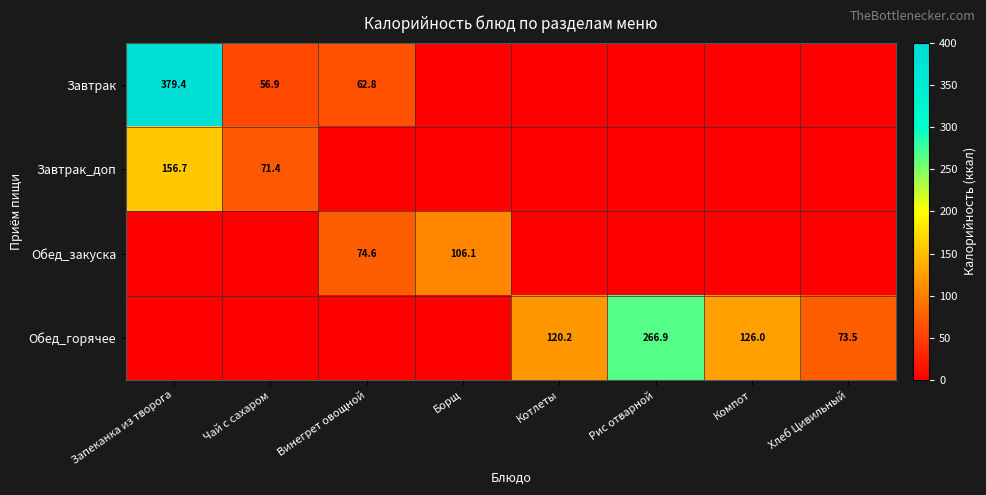

The value of Завтрак at Чай с сахаром is 56.9. True or false?

True